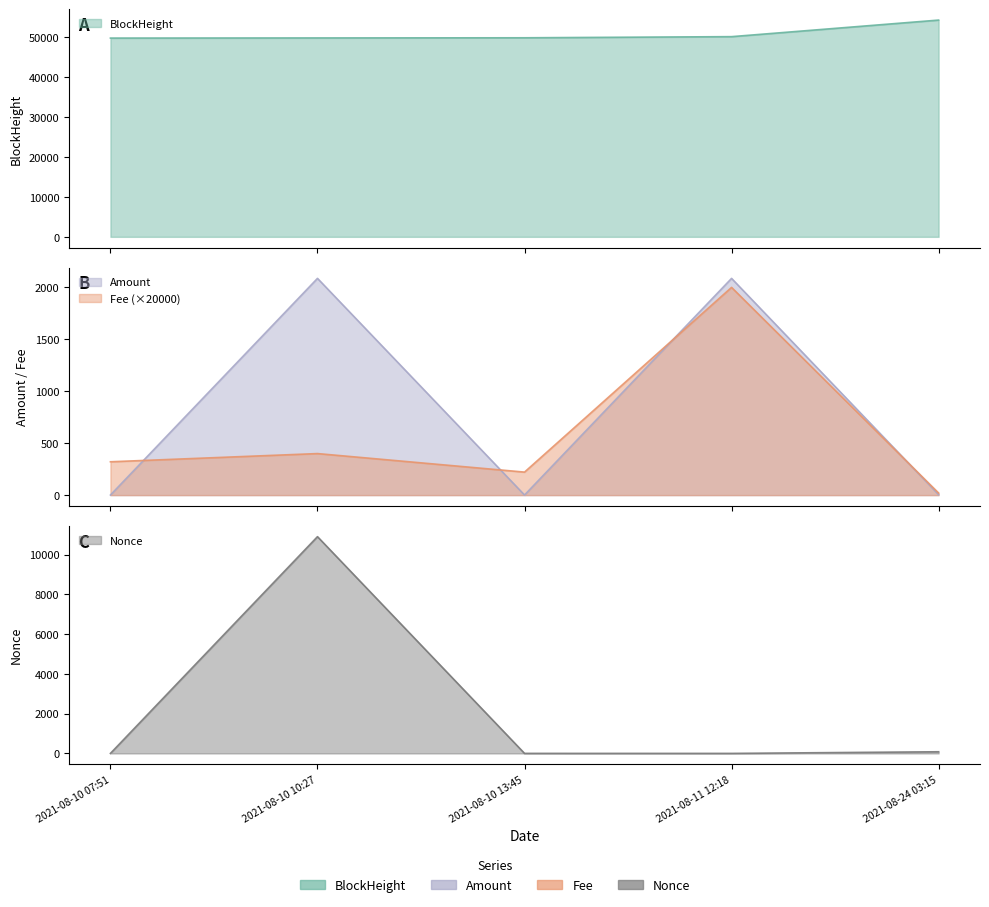

In Fee, how many points are higher than both neighbors (excluding endpoints)?

2